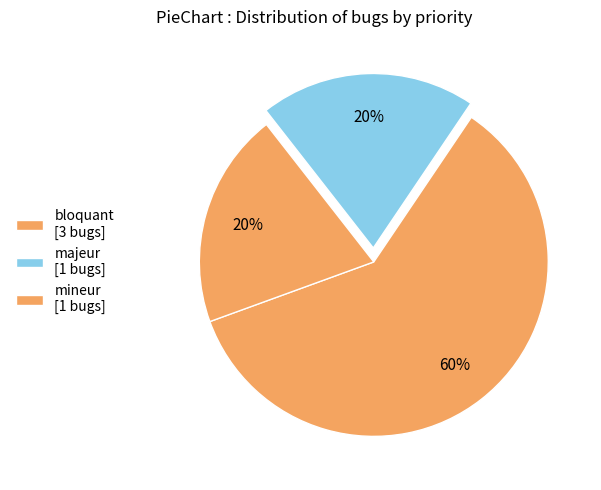

To the nearest percent, what portion does mineur represent?

20%